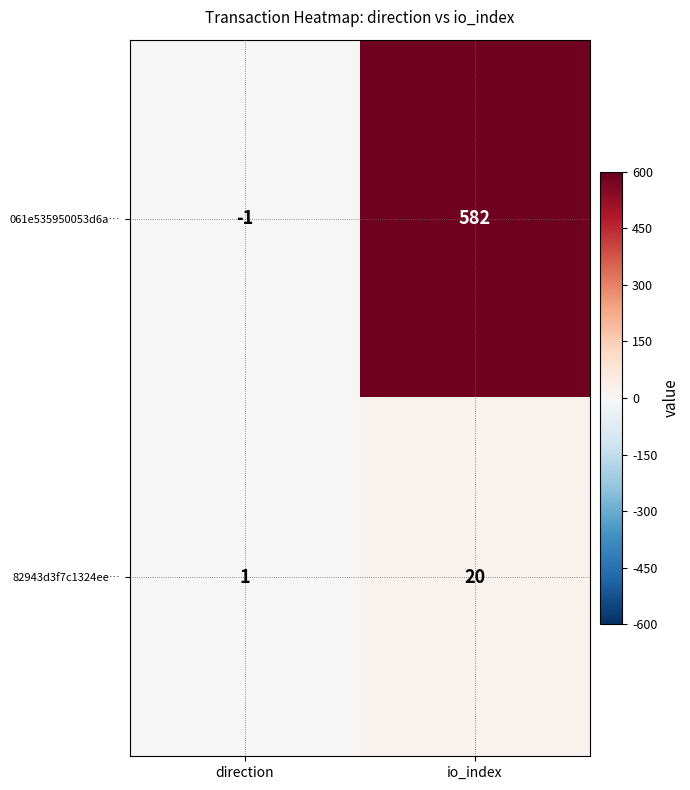

The 82943d3f7c1324ee… series shows 35 at io_index. True or false?

False